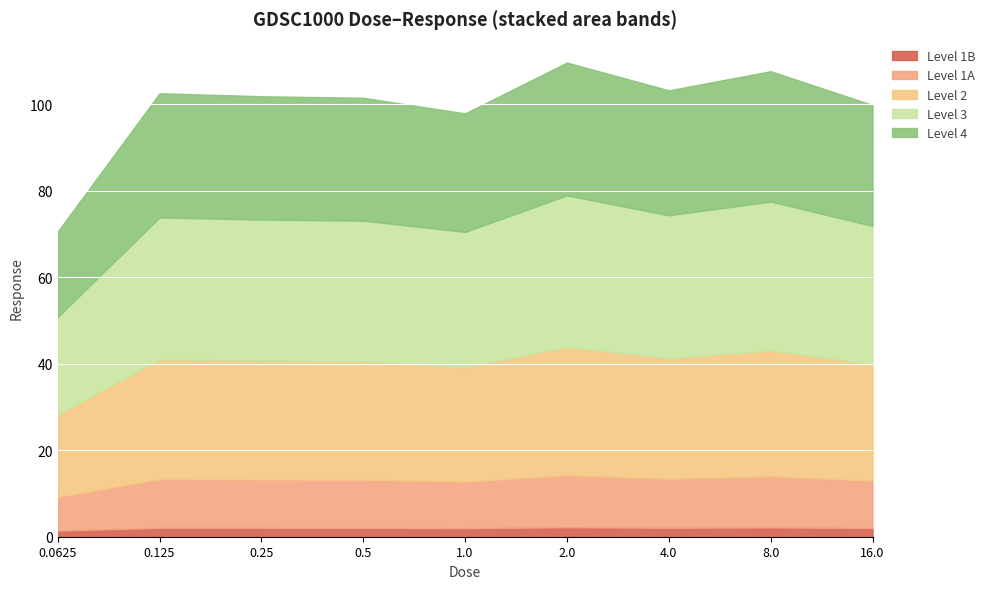

What is the maximum value shown in the chart?

109.6